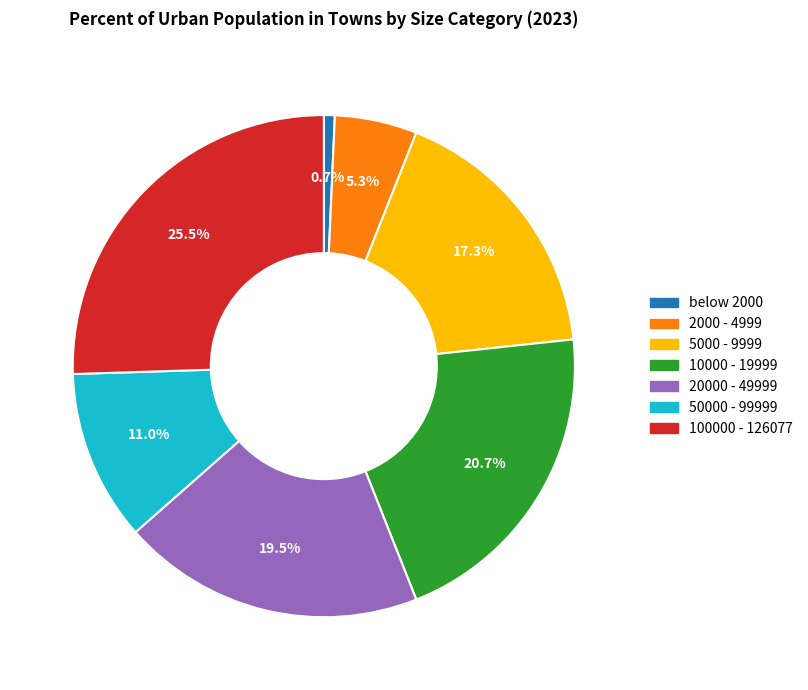

Is there a majority slice in this chart?

No